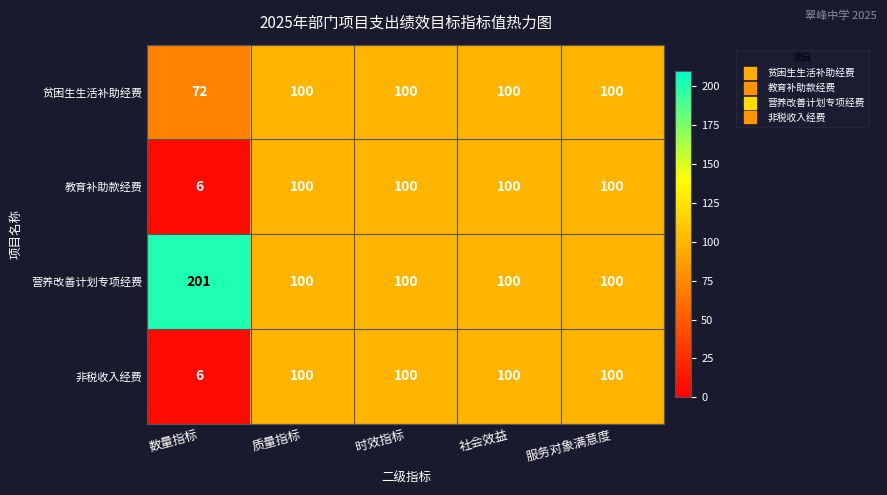

Which category has the lowest value across all series?

数量指标